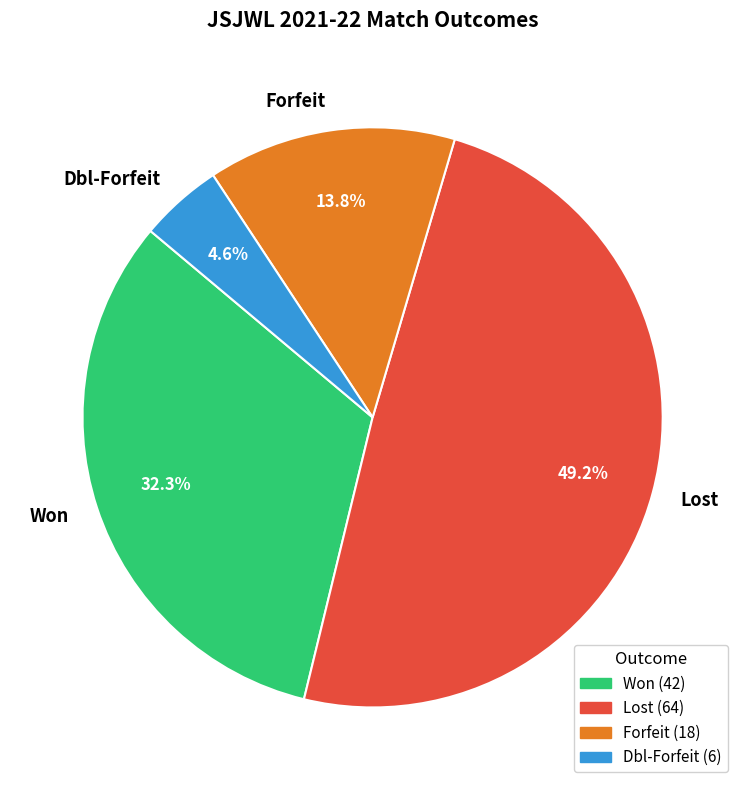

What is the smallest slice in the pie chart?

Dbl-Forfeit